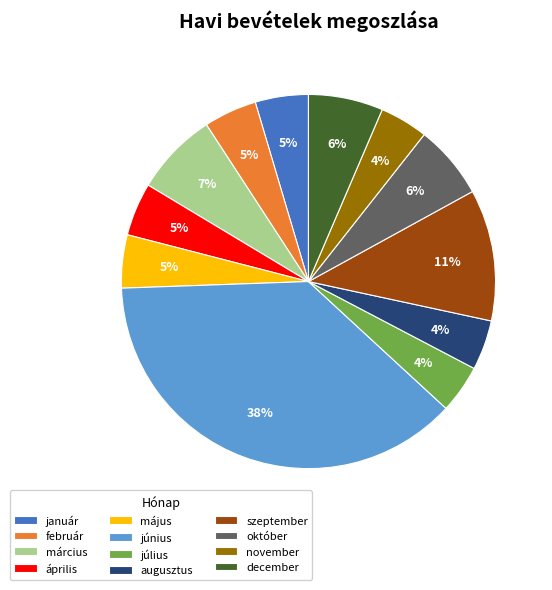

How many segments does this pie chart have?

12